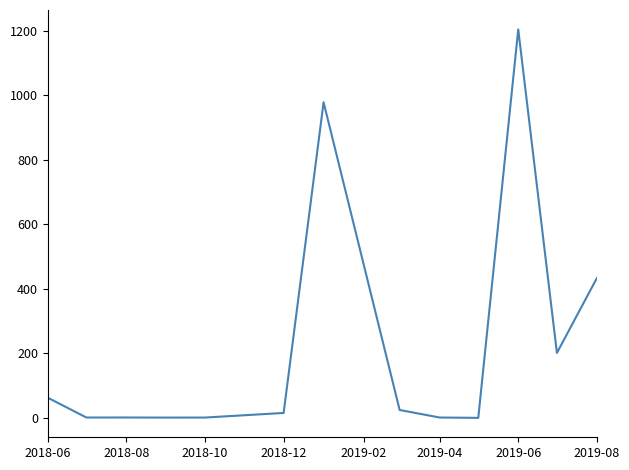

What is the maximum value shown in the chart?

1204.3